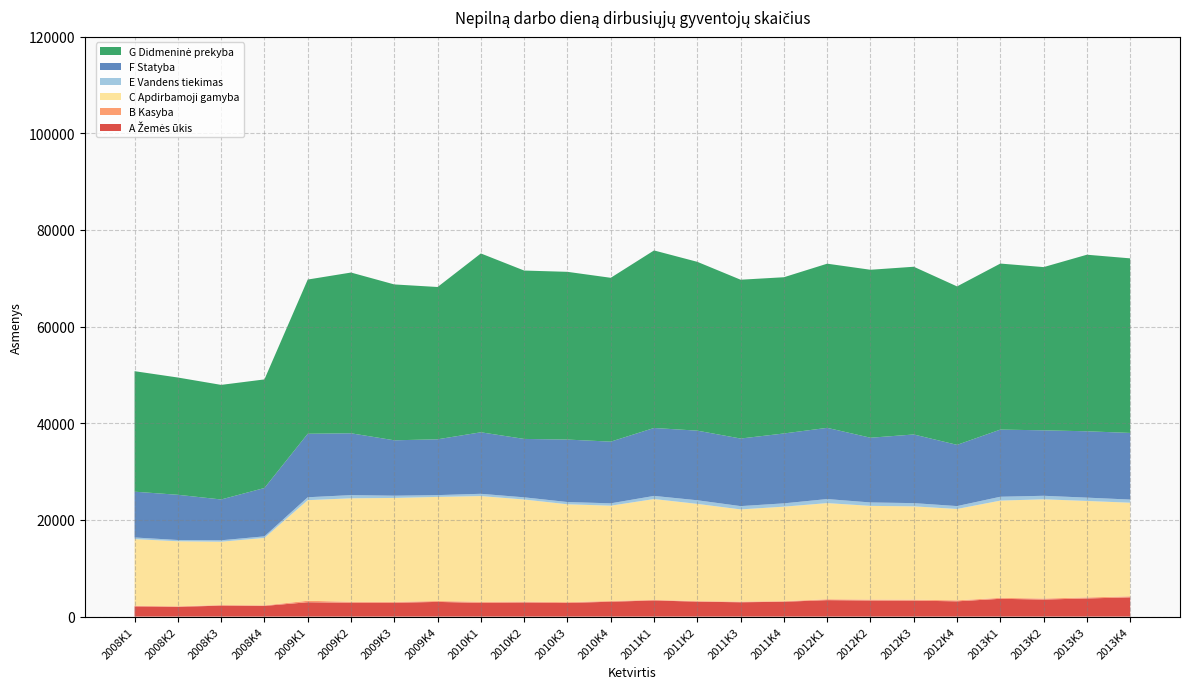

Reading right to left, list all the values displayed in this chart.

A Žemės ūkis: 2013K4=3985	2013K3=3755	2013K2=3530	2013K1=3685	2012K4=3160	2012K3=3307	2012K2=3332	2012K1=3407	2011K4=3071	2011K3=2969	2011K2=3090	2011K1=3341	2010K4=3078	2010K3=2832	2010K2=2921	2010K1=2844	2009K4=3043	2009K3=2863	2009K2=2869	2009K1=2975	2008K4=2210	2008K3=2269	2008K2=2019	2008K1=2114
B Kasyba: 2013K4=217	2013K3=215	2013K2=214	2013K1=199	2012K4=208	2012K3=194	2012K2=189	2012K1=186	2011K4=123	2011K3=133	2011K2=113	2011K1=121	2010K4=153	2010K3=161	2010K2=175	2010K1=226	2009K4=183	2009K3=179	2009K2=201	2009K1=304	2008K4=120	2008K3=126	2008K2=113	2008K1=120
C Apdirbamoji gamyba: 2013K4=19364	2013K3=19963	2013K2=20529	2013K1=20119	2012K4=18905	2012K3=19313	2012K2=19390	2012K1=19894	2011K4=19557	2011K3=19081	2011K2=20120	2011K1=20864	2010K4=19720	2010K3=20251	2010K2=21134	2010K1=21873	2009K4=21542	2009K3=21511	2009K2=21412	2009K1=20814	2008K4=13953	2008K3=13098	2008K2=13458	2008K1=13801
E Vandens tiekimas: 2013K4=651	2013K3=687	2013K2=728	2013K1=799	2012K4=599	2012K3=669	2012K2=711	2012K1=838	2011K4=685	2011K3=683	2011K2=752	2011K1=652	2010K4=489	2010K3=468	2010K2=453	2010K1=469	2009K4=374	2009K3=468	2009K2=660	2009K1=604	2008K4=326	2008K3=300	2008K2=261	2008K1=341
F Statyba: 2013K4=13791	2013K3=13728	2013K2=13543	2013K1=13898	2012K4=12668	2012K3=14204	2012K2=13392	2012K1=14734	2011K4=14459	2011K3=13981	2011K2=14404	2011K1=14054	2010K4=12765	2010K3=12921	2010K2=12083	2010K1=12728	2009K4=11548	2009K3=11461	2009K2=12792	2009K1=13139	2008K4=10004	2008K3=8445	2008K2=9356	2008K1=9473
G Didmeninė prekyba: 2013K4=36123	2013K3=36537	2013K2=33778	2013K1=34354	2012K4=32788	2012K3=34708	2012K2=34757	2012K1=33970	2011K4=32330	2011K3=32863	2011K2=34933	2011K1=36737	2010K4=33903	2010K3=34710	2010K2=34841	2010K1=37008	2009K4=31514	2009K3=32253	2009K2=33262	2009K1=31910	2008K4=22467	2008K3=23711	2008K2=24266	2008K1=24936